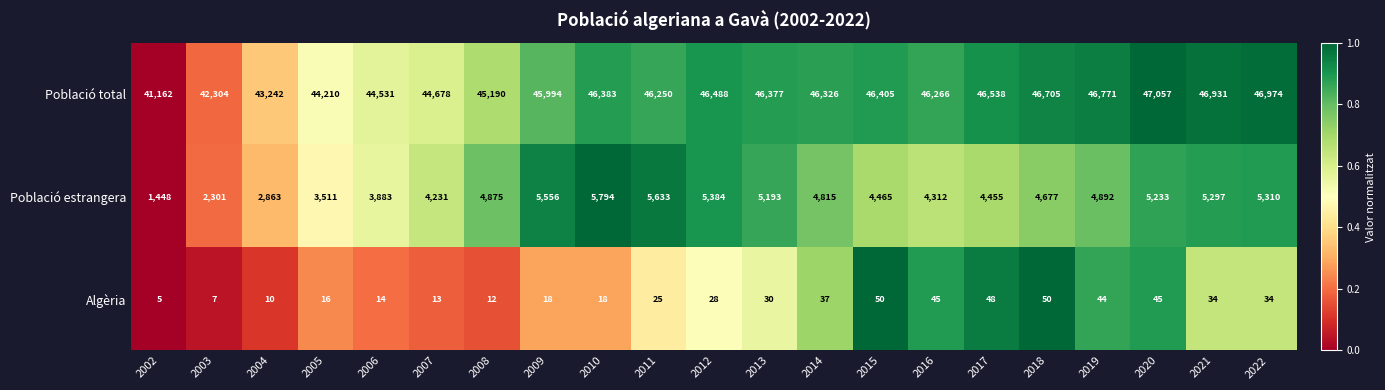

True or false: Població total has a value of 9418 at 2022.

False